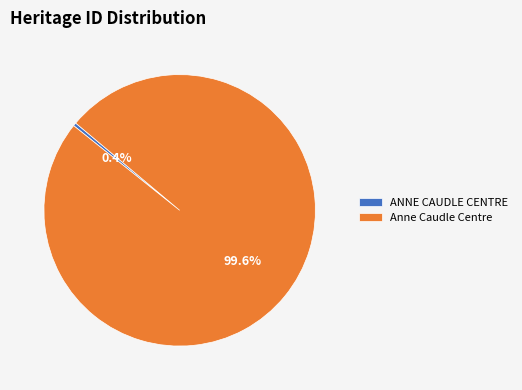

Is Anne Caudle Centre the majority of the pie?

Yes